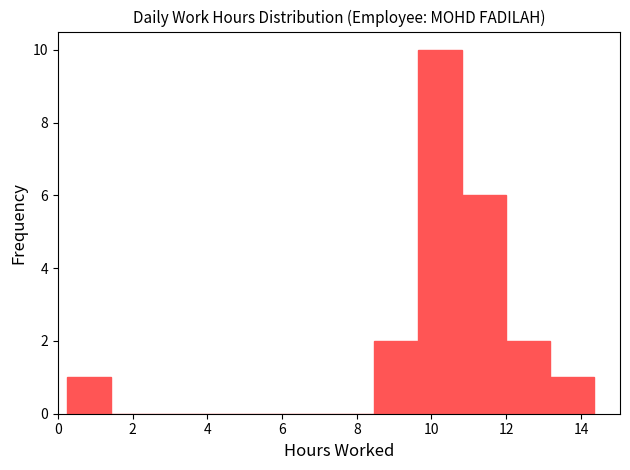

Reading left to right, list every bar in this chart as the range it spans on the x-axis followed by its height. Neither the bar edges nor the heights are printed on the chart, so give them approximately, as read against the axes.

0.2 to 1.4: 1
1.4 to 2.6: 0
2.6 to 3.8: 0
3.8 to 5.0: 0
5.0 to 6.2: 0
6.2 to 7.4: 0
7.4 to 8.4: 0
8.4 to 9.6: 2
9.6 to 10.8: 10
10.8 to 12.0: 6
12.0 to 13.2: 2
13.2 to 14.4: 1